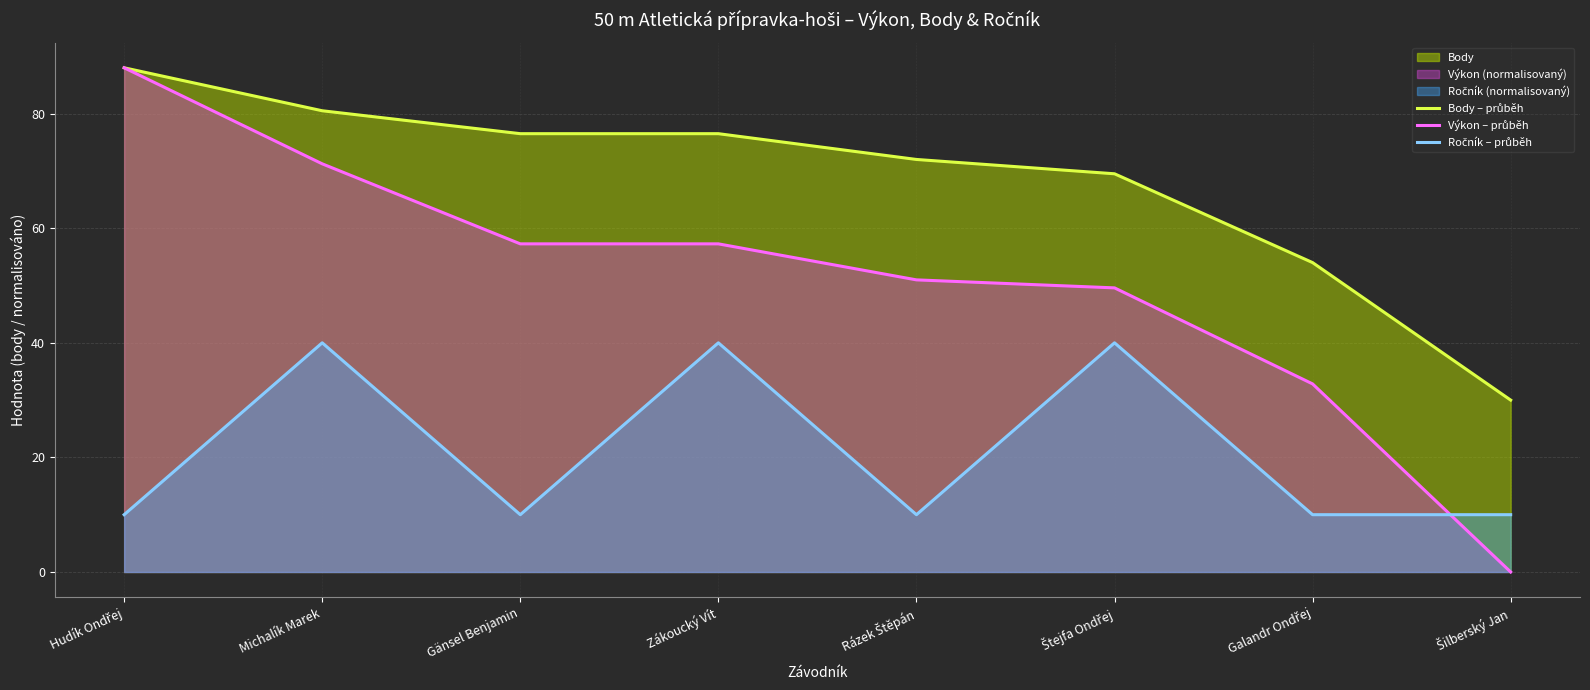

Where is the first local minimum for Ročník – průběh?

Gänsel Benjamin